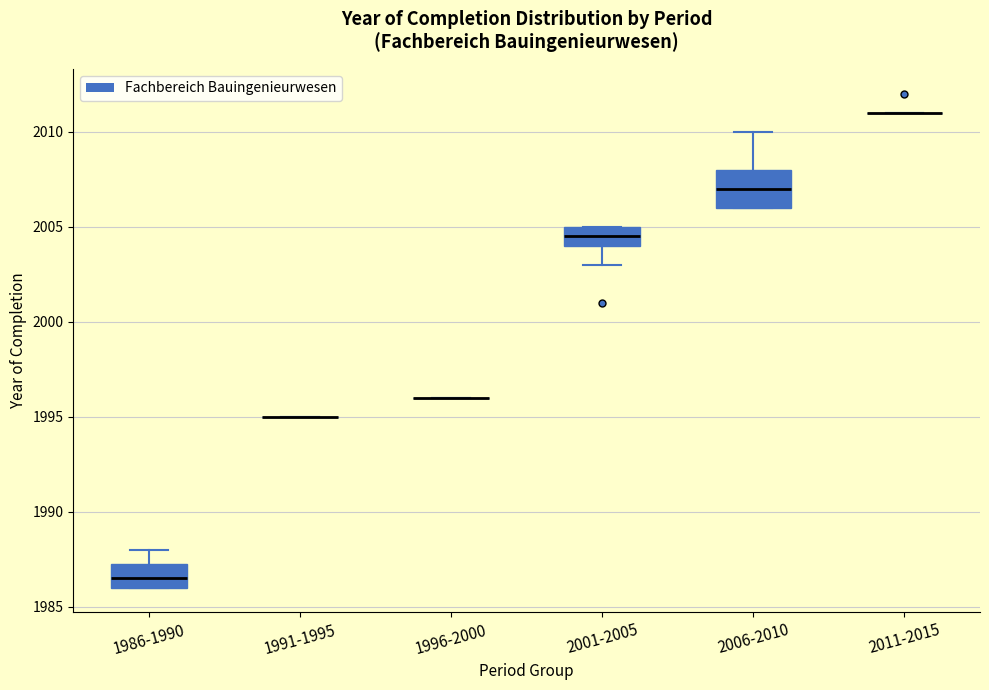

Comparing the boxes themselves (not the whiskers), which one is the tallest?

2006-2010